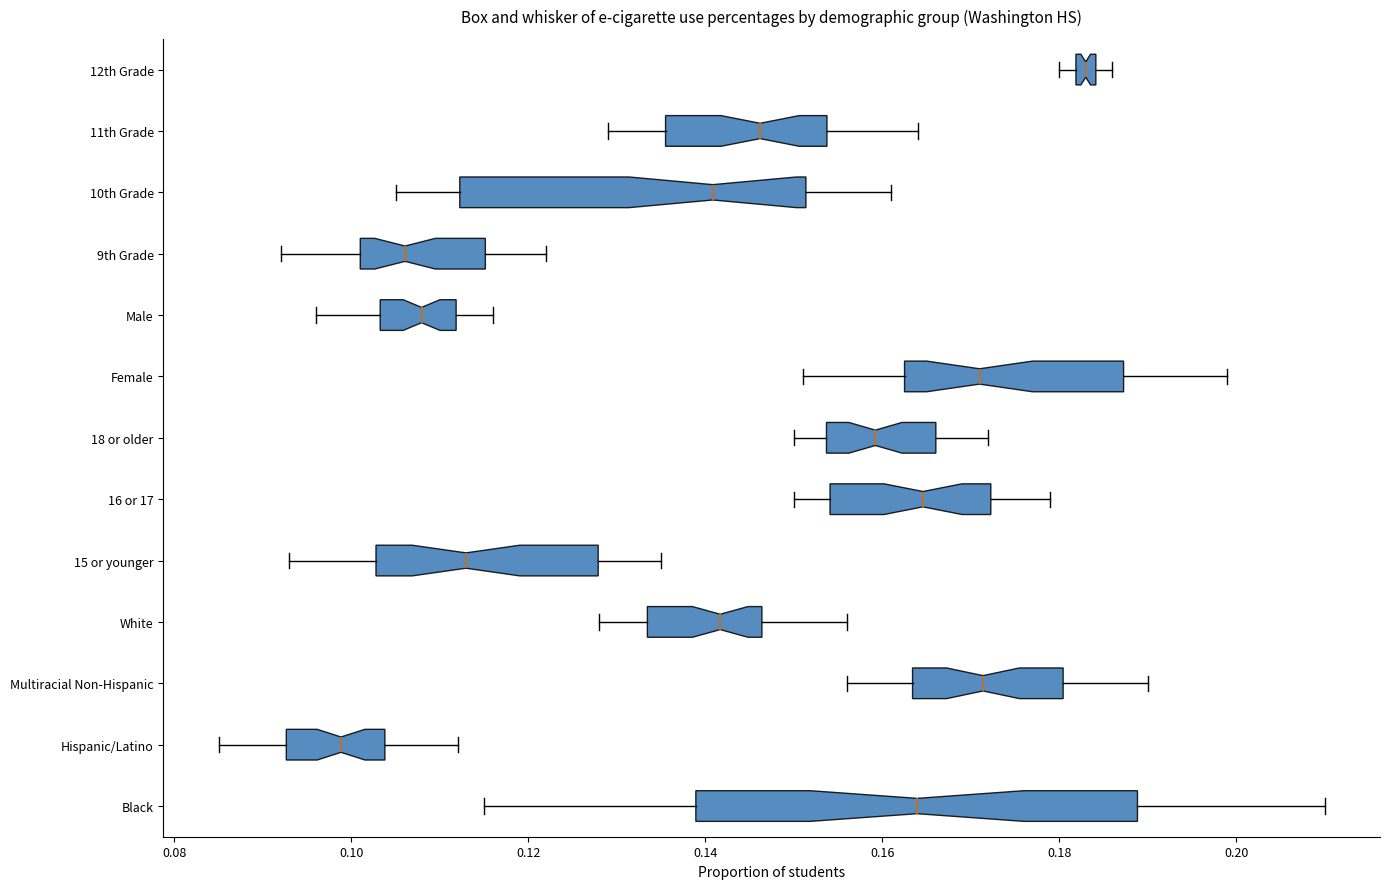

Where does the right whisker of the box for 9th Grade end on the x-axis? The values are not printed on the chart, so give them approximately, as read against the axis.

0.122